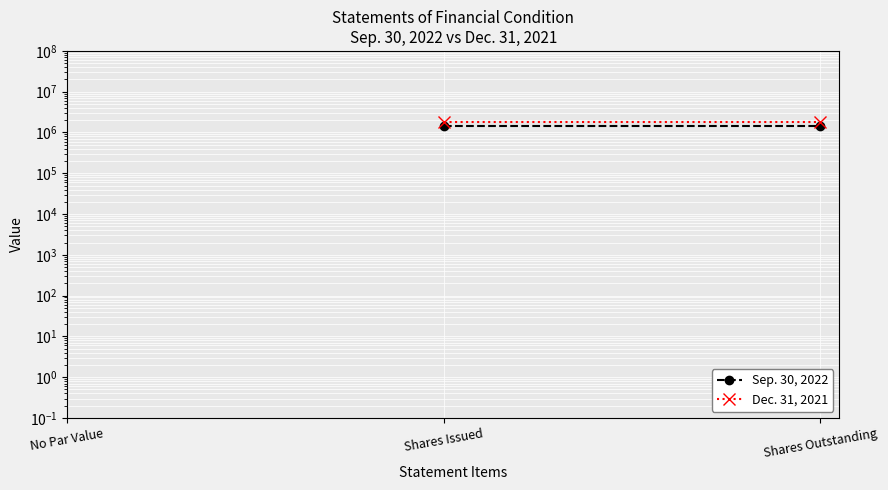

What position from the right is Shares Issued?

2